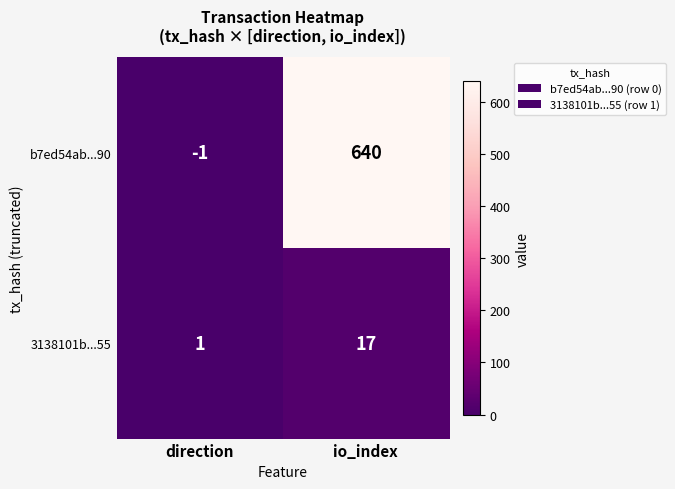

Which category has the highest value in the b7ed54ab...90 series?

io_index